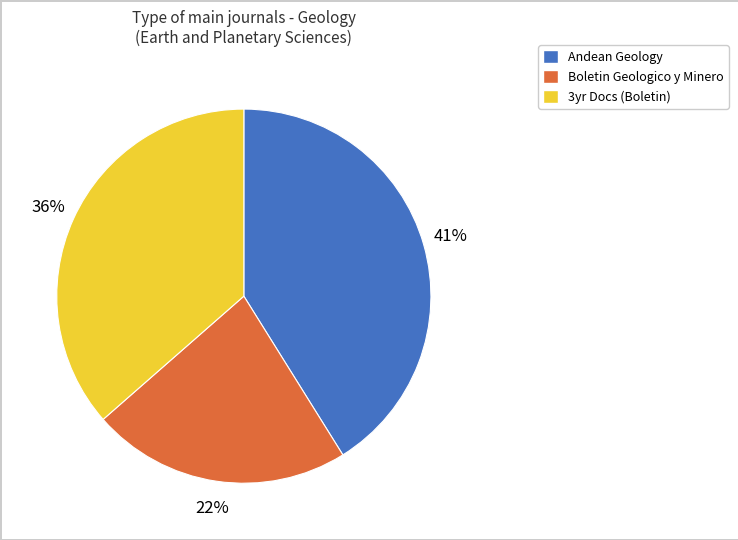

To the nearest percent, what is the difference between the largest and smallest slice percentages?

19%